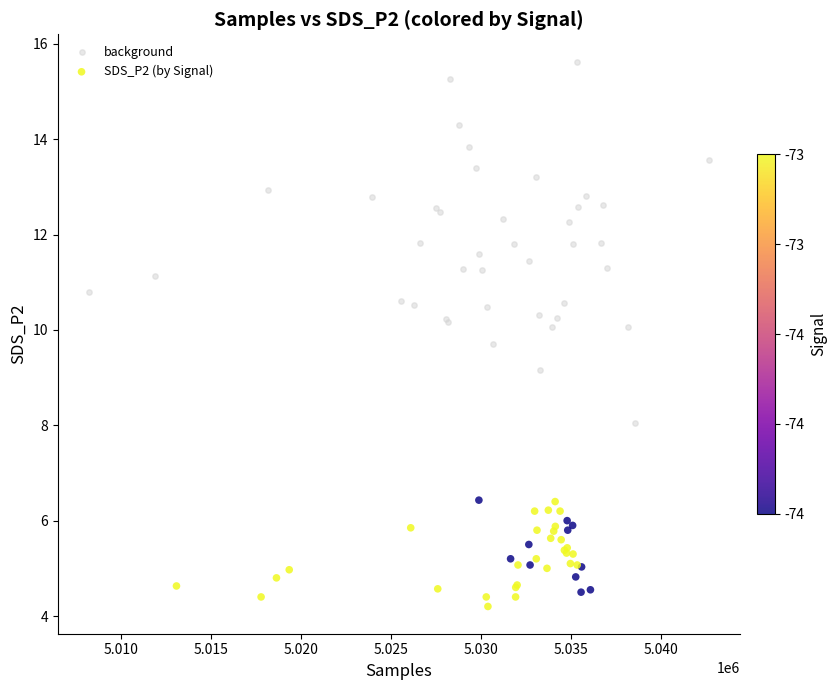

Which series reaches the maximum Y coordinate?

background